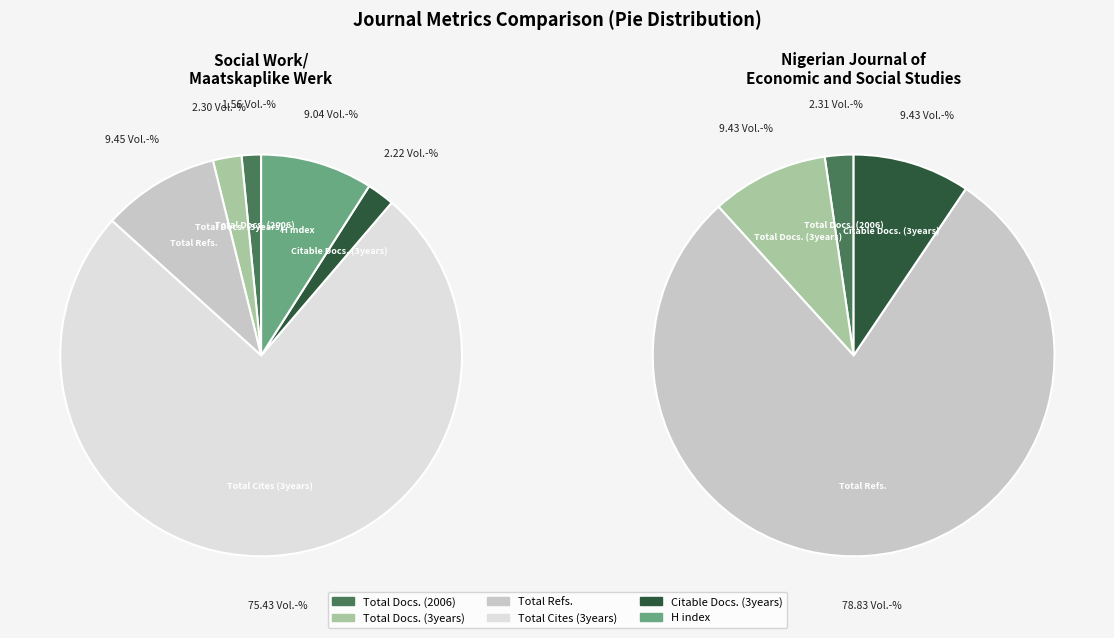

How many segments does this pie chart have?

6